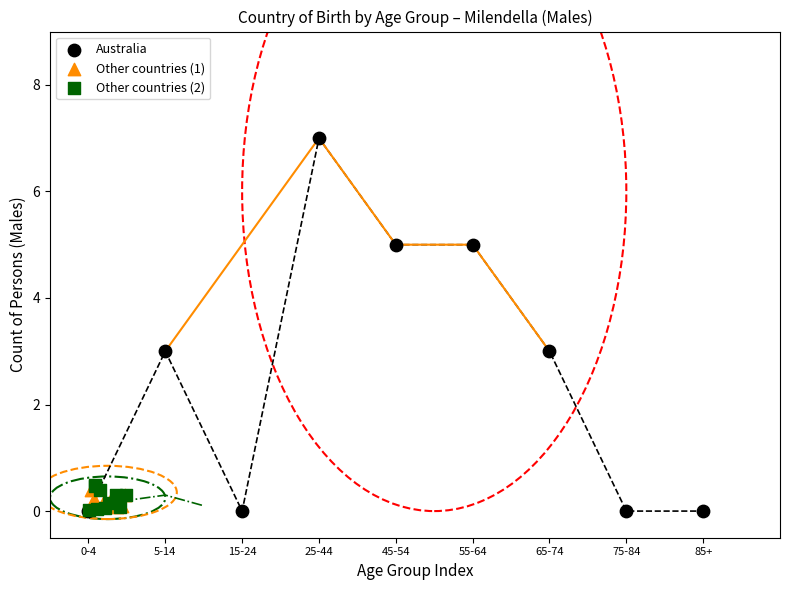

Which series has the largest Y range (max minus min)?

Australia